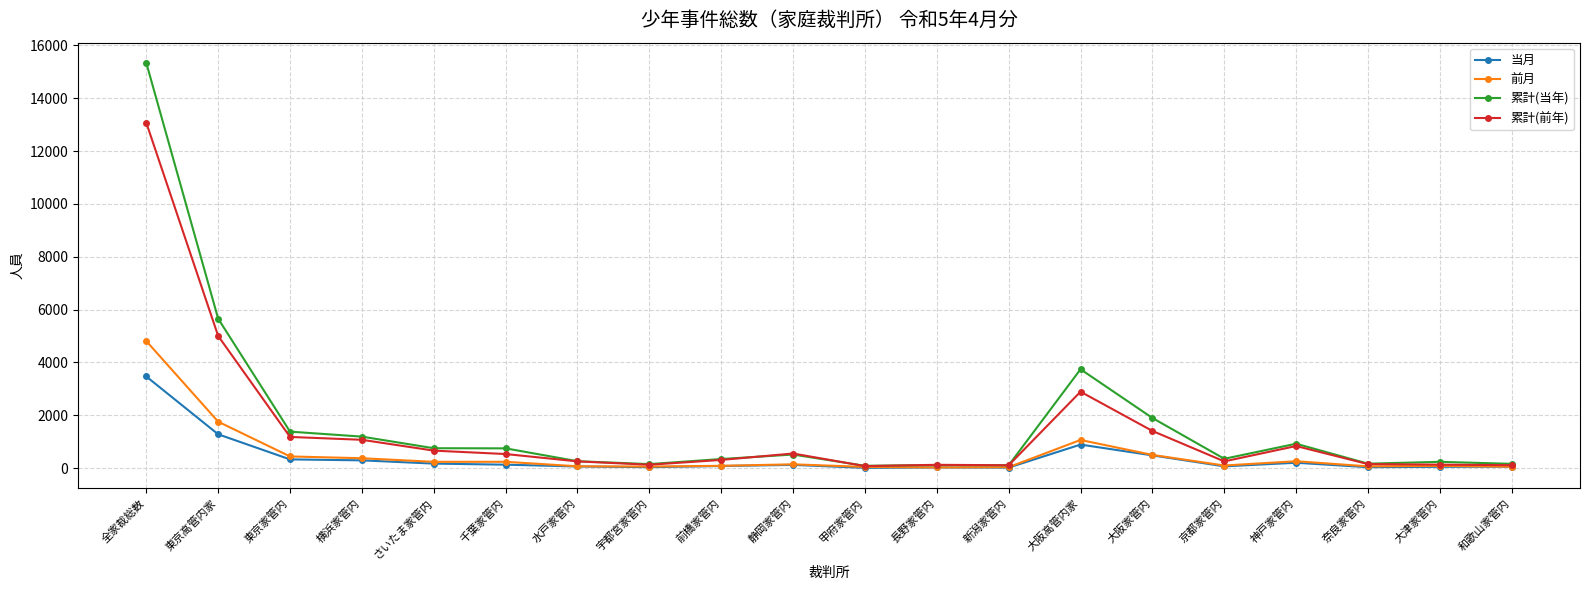

What is the approximate value of 当月 at 横浜家管内, to the nearest 10?

290